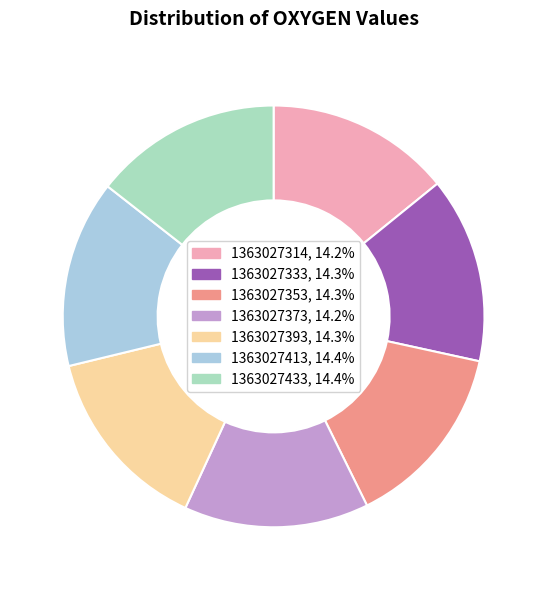

Approximately how many times larger is the value at 1363027393 compared to 1363027373?

1.0